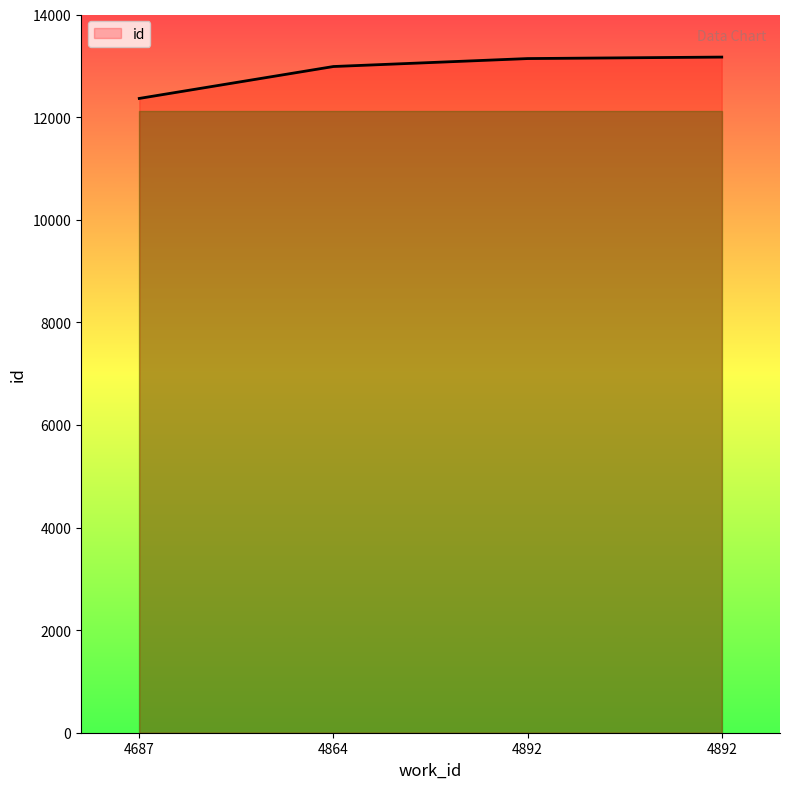

How many values are below 13141?

2